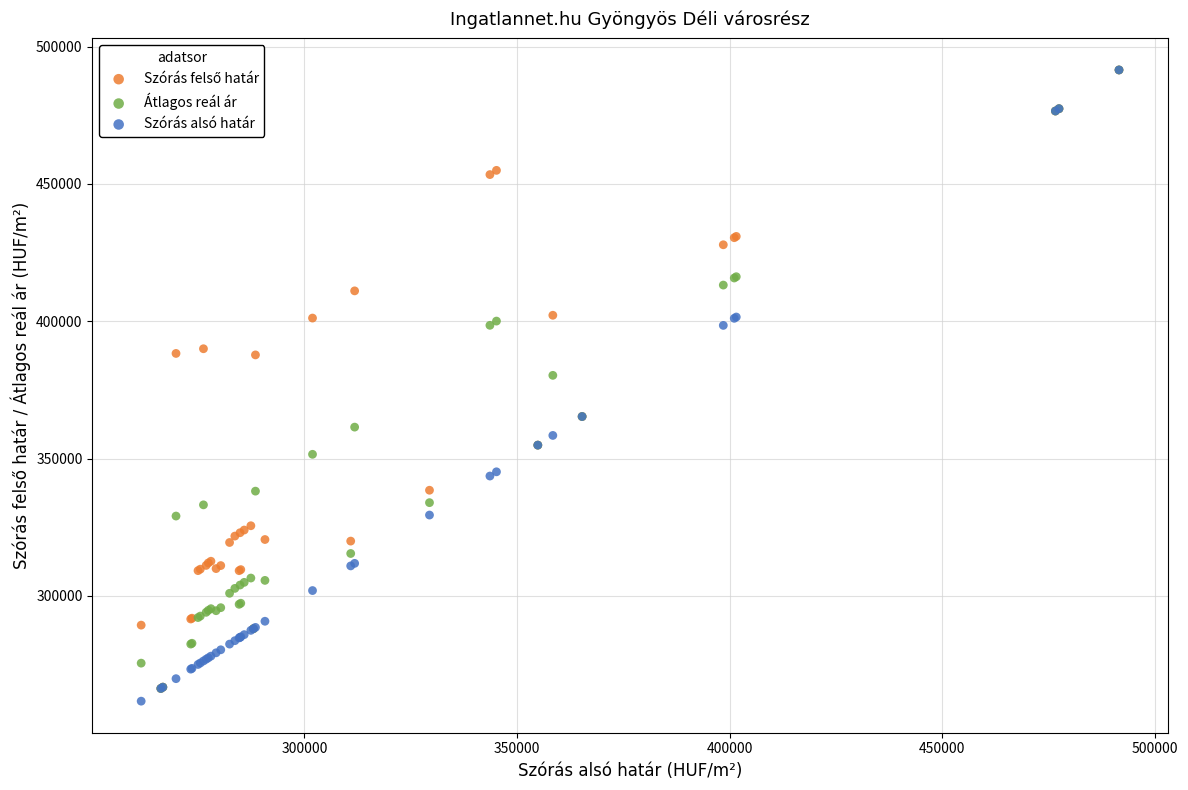

Across all series, what Y value is closest to 376574?

380294